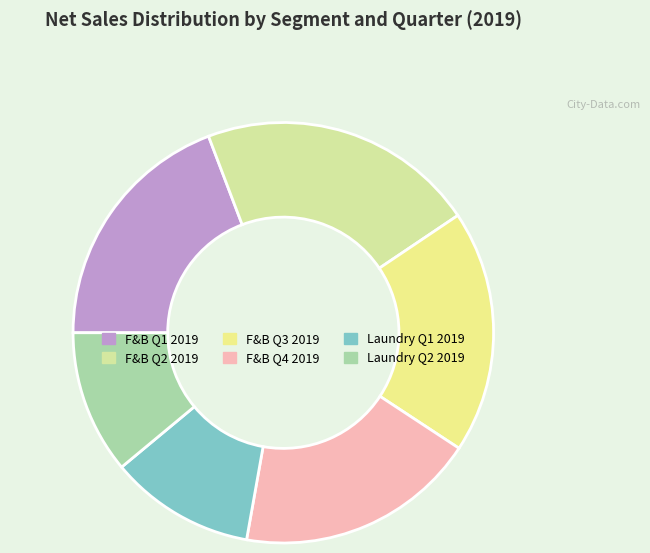

Rank the categories by value from lowest to highest.

Laundry Net sales 2019 Q2, Laundry Net sales 2019 Q1, Food & Beverage Net sales 2019 Q4, Food & Beverage Net sales 2019 Q3, Food & Beverage Net sales 2019 Q1, Food & Beverage Net sales 2019 Q2